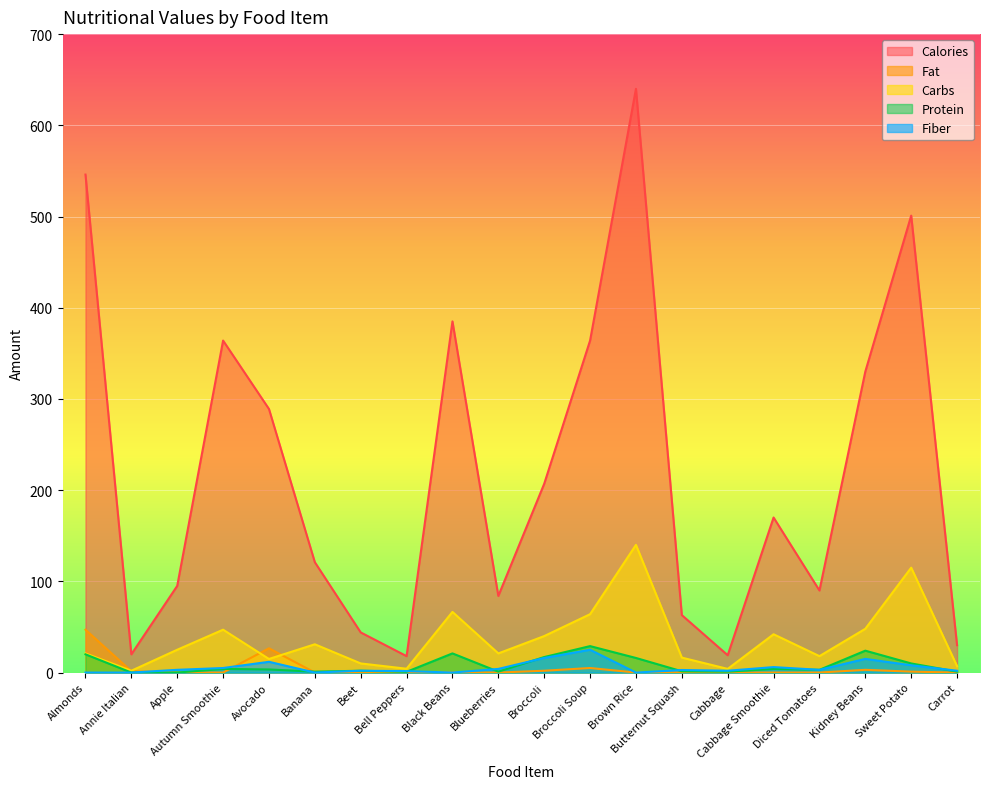

How many values in the Fiber series exceed 3?

8